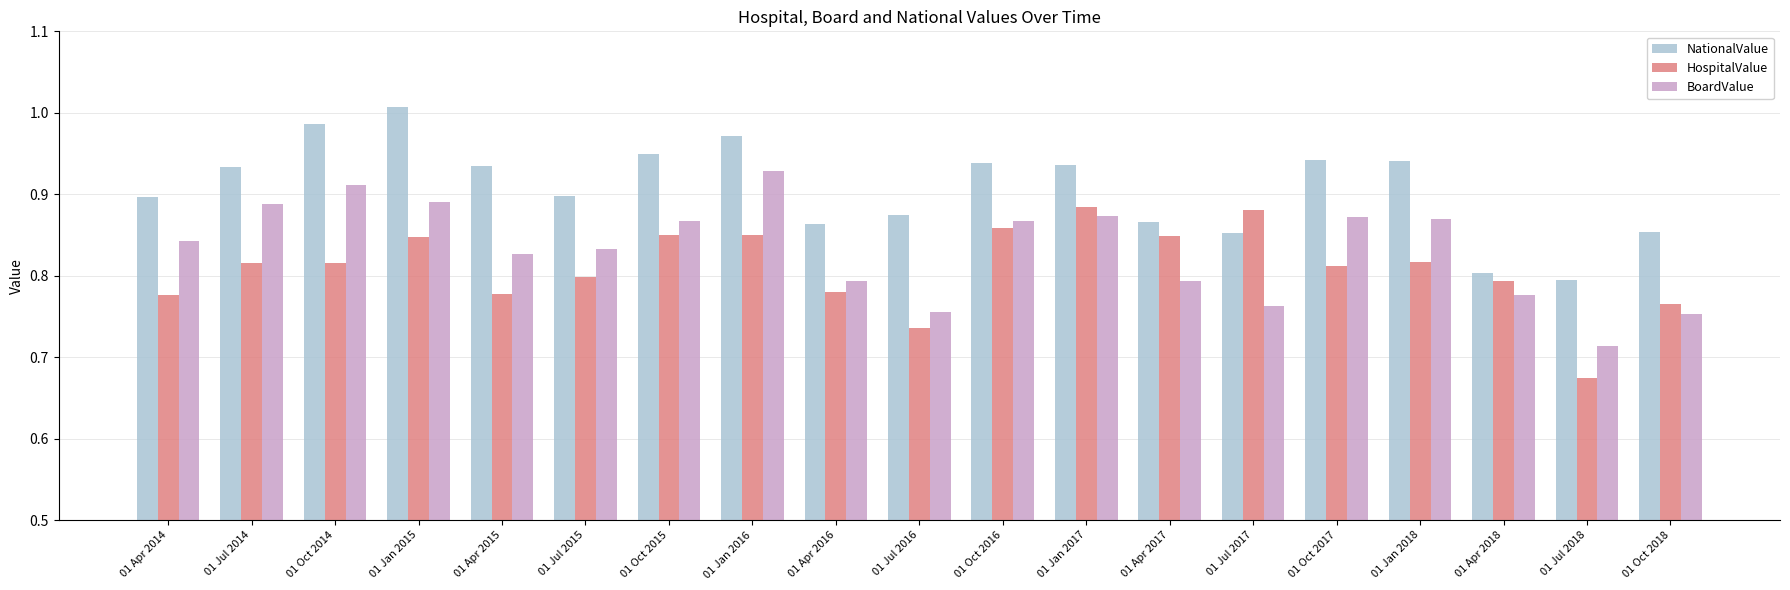

What is the total value across all series at 01 Oct 2015?

2.7